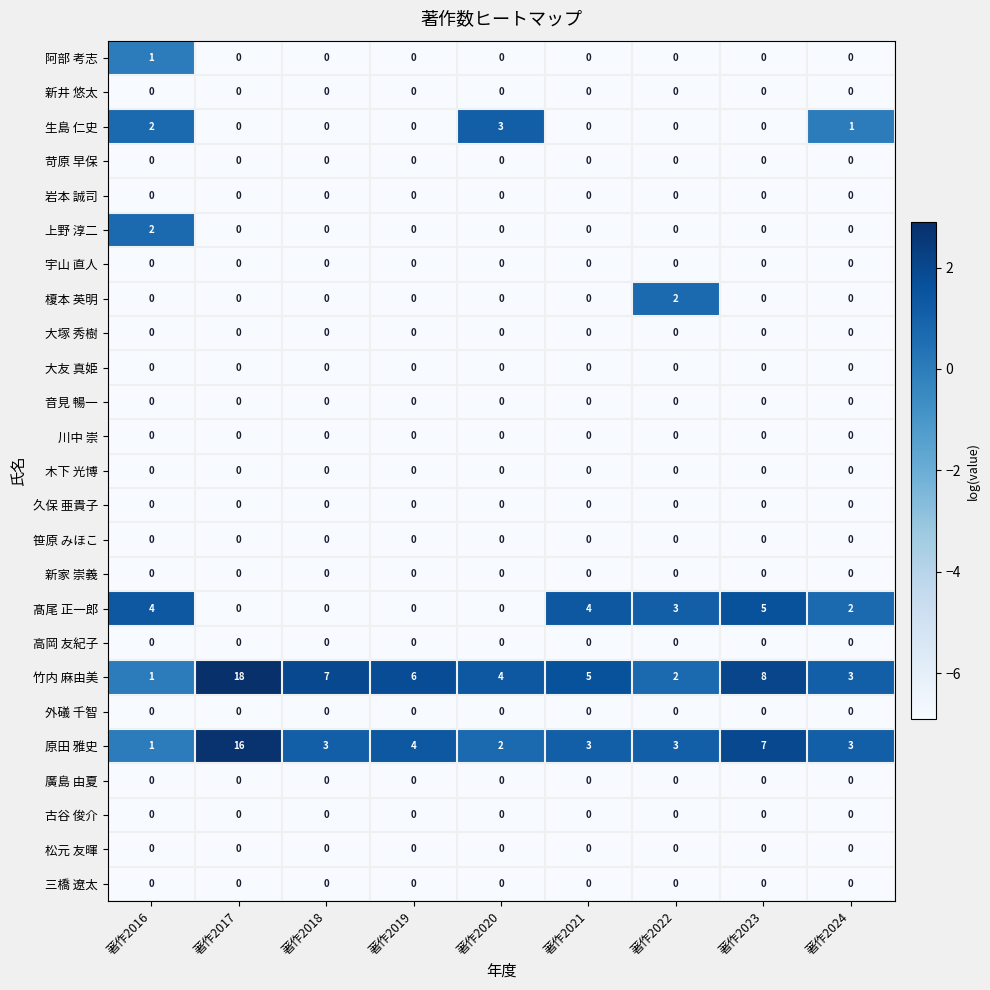

The value of 松元 友暉 at 著作2020 is 0. True or false?

True